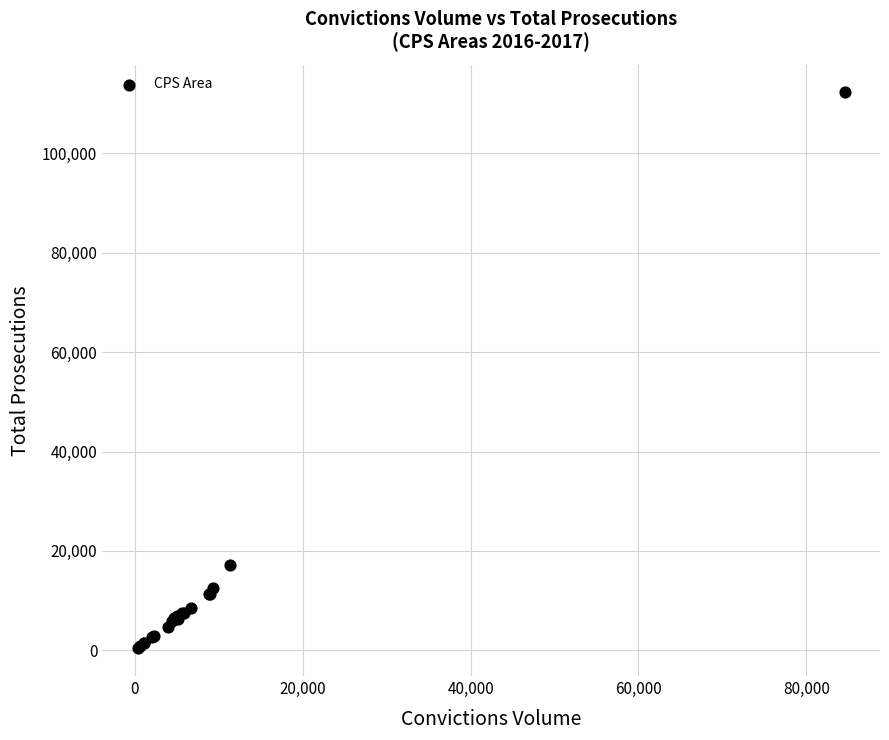

What Y value in the scatter plot is closest to 56335?

17254